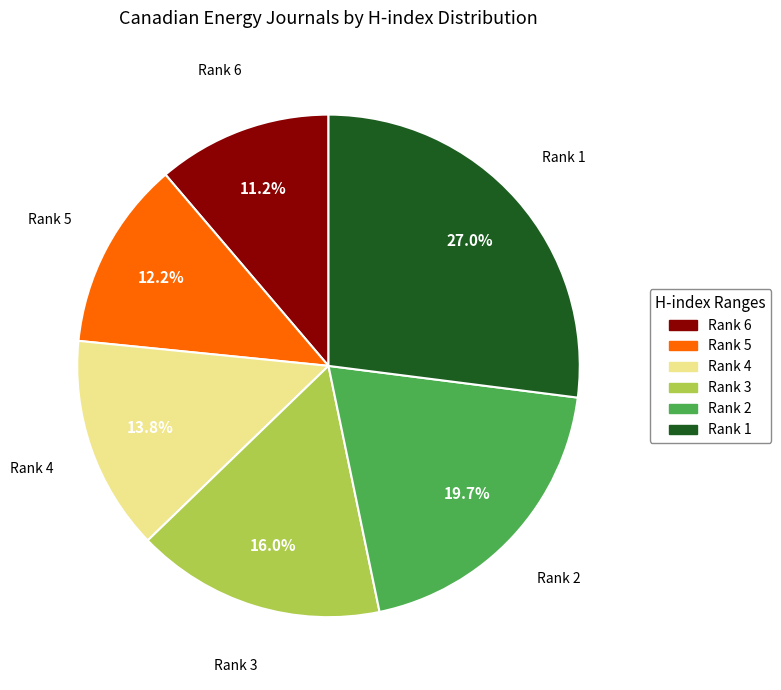

Rank the categories by value from highest to lowest.

Rank 1, Rank 2, Rank 3, Rank 4, Rank 5, Rank 6